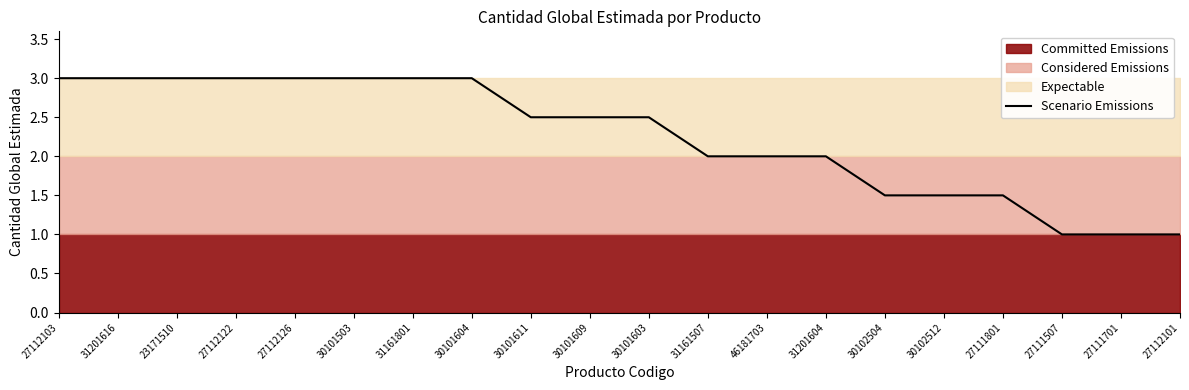

Which label corresponds to the smallest value in the chart?

27111507